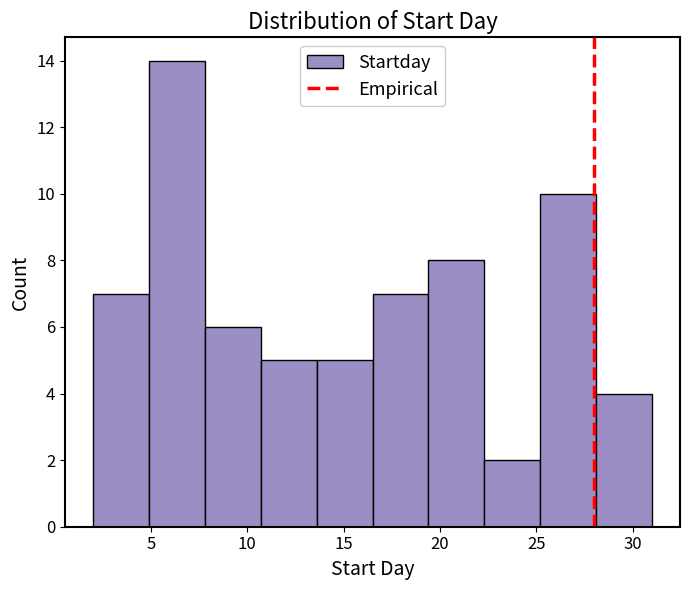

Which range on the x-axis has the tallest bar?

4.9 to 7.8